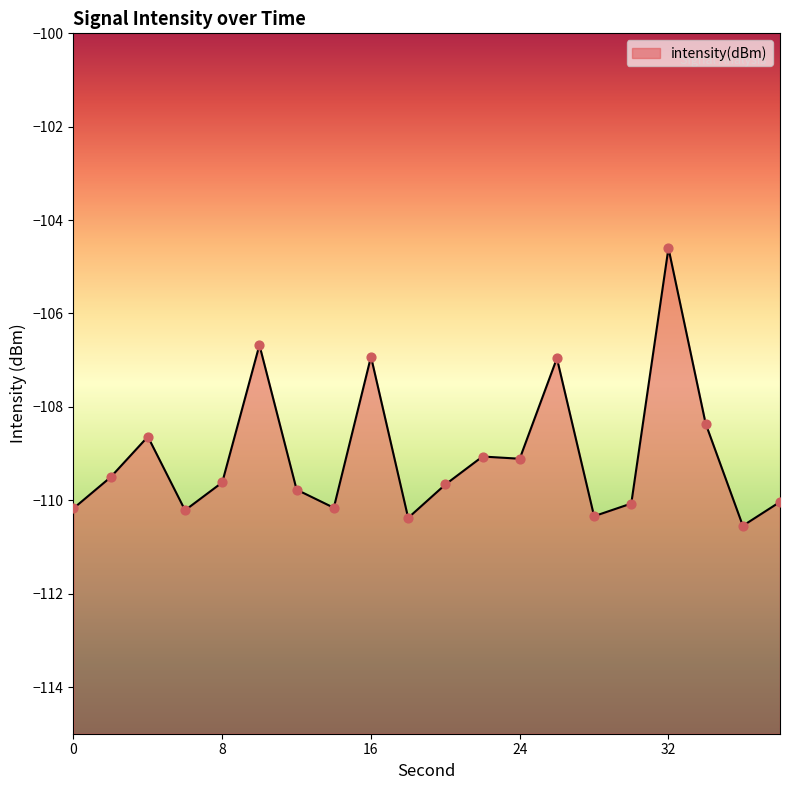

Between 34 and 18, which is larger?

34